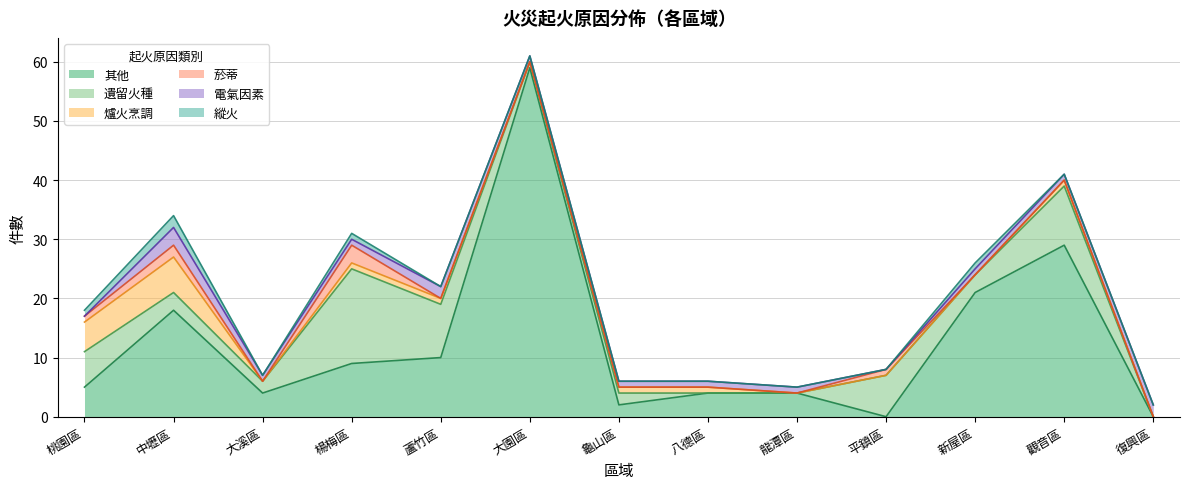

True or false: 其他 and 遺留火種 cross at least once.

True